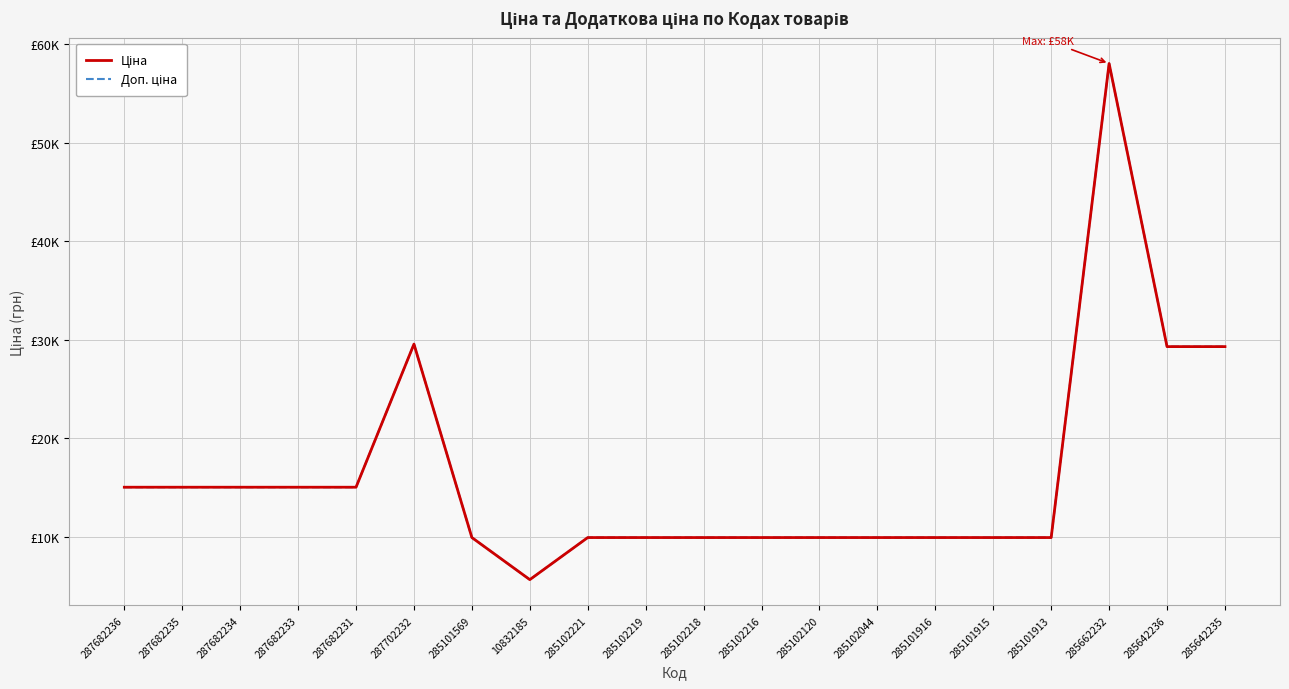

Does the chart have visible grid lines?

Yes